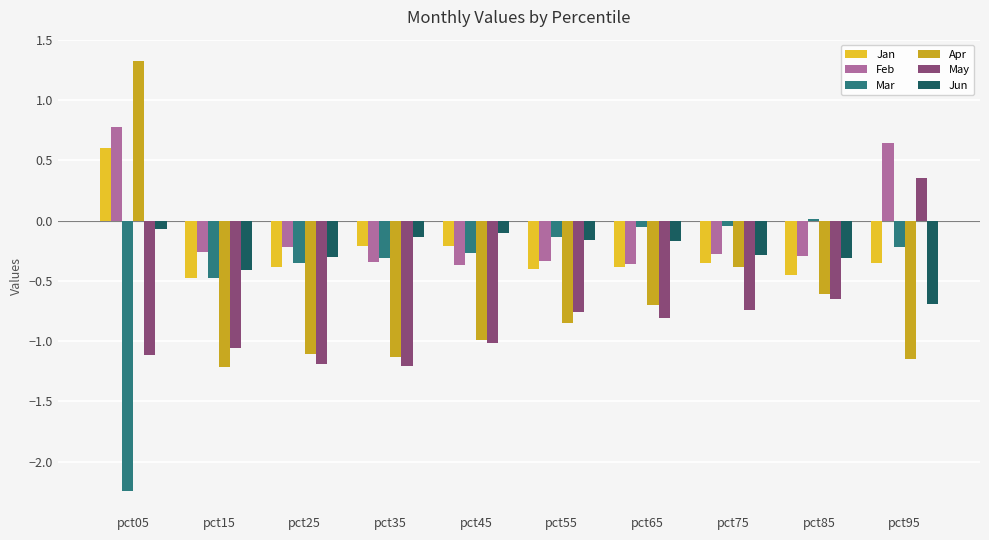

How many bars are there in total?

60